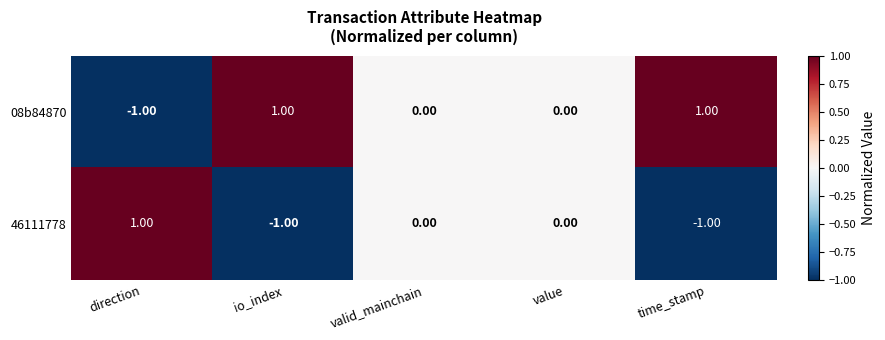

Which series has the largest total across all categories?

08b84870